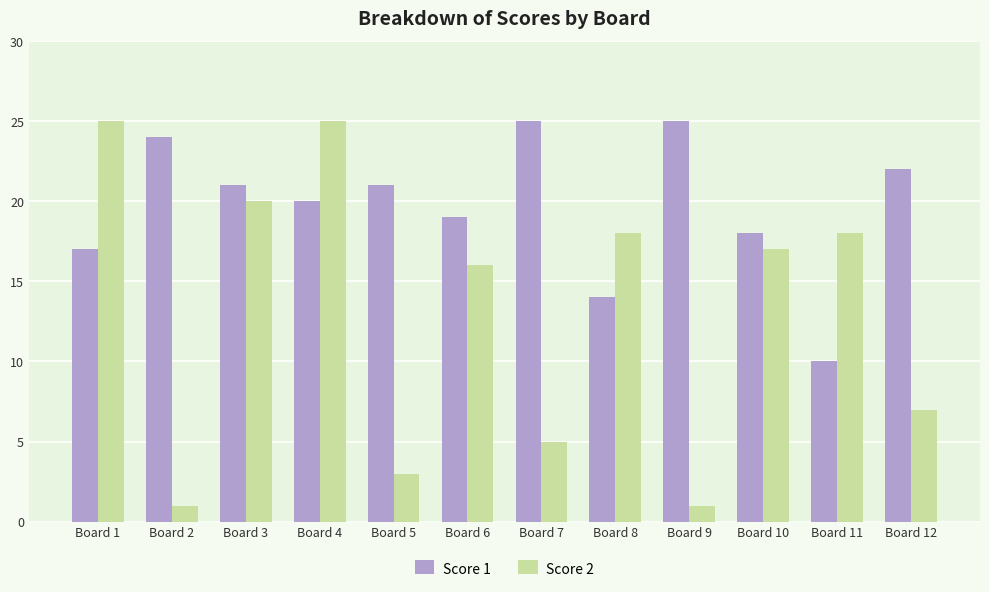

Reading left to right, extract all data points from this chart.

Score 1: 17	24	21	20	21	19	25	14	25	18	10	22
Score 2: 25	1	20	25	3	16	5	18	1	17	18	7